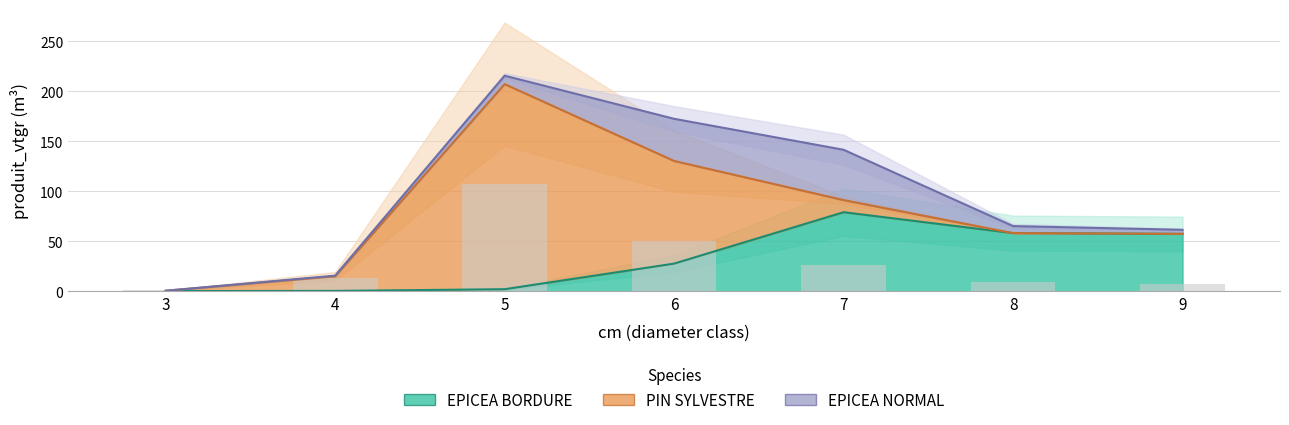

At which category is the sum across all series the highest?

5